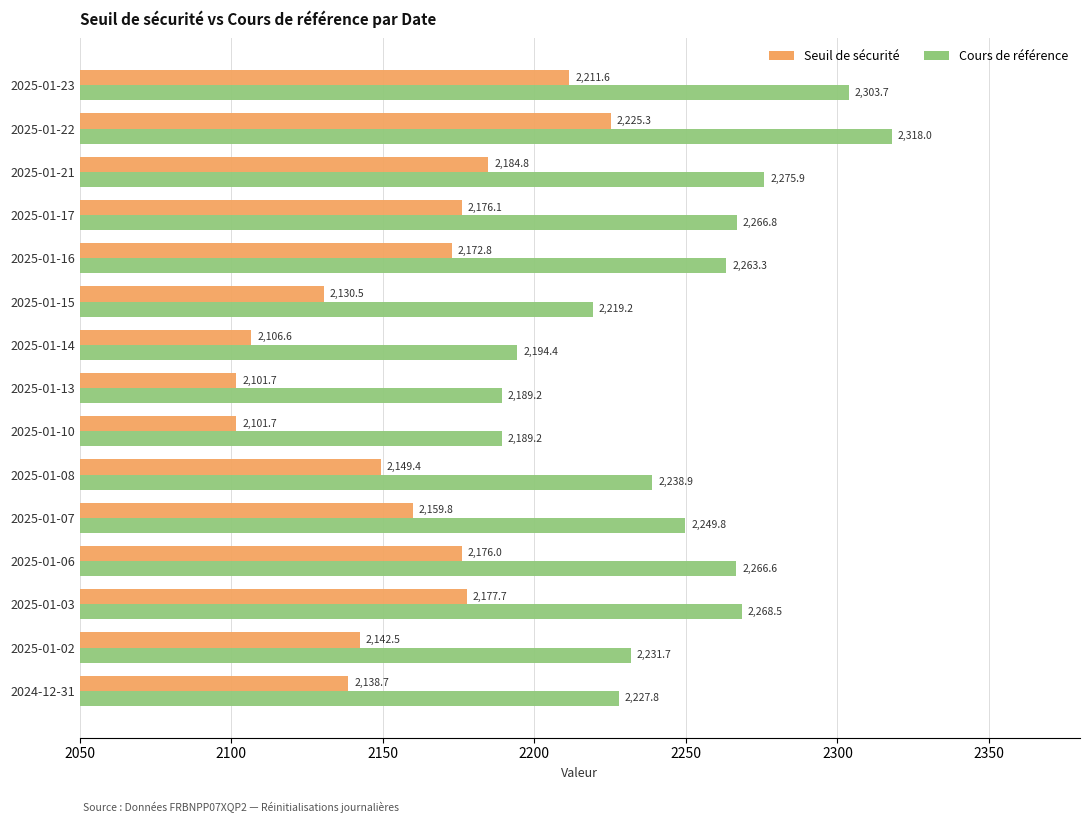

Which category has the highest value in the Cours de référence series?

2025-01-22